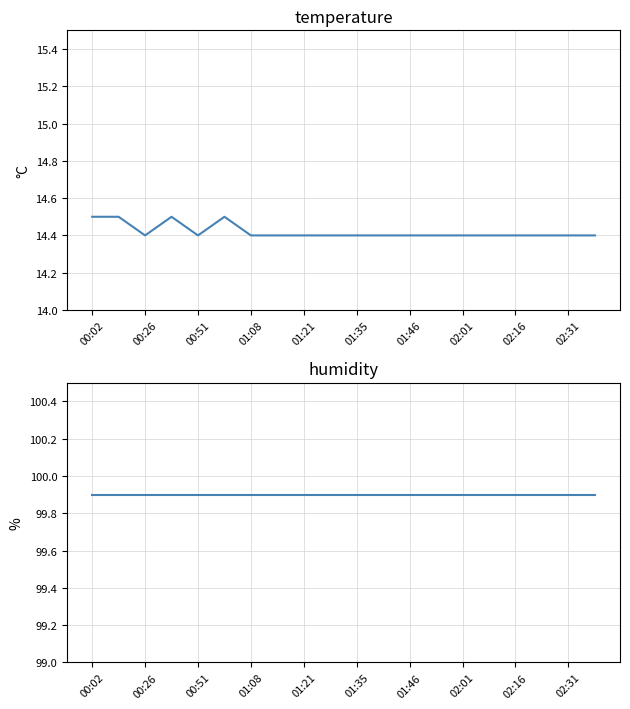

What is the sum of all temperature values?

288.4